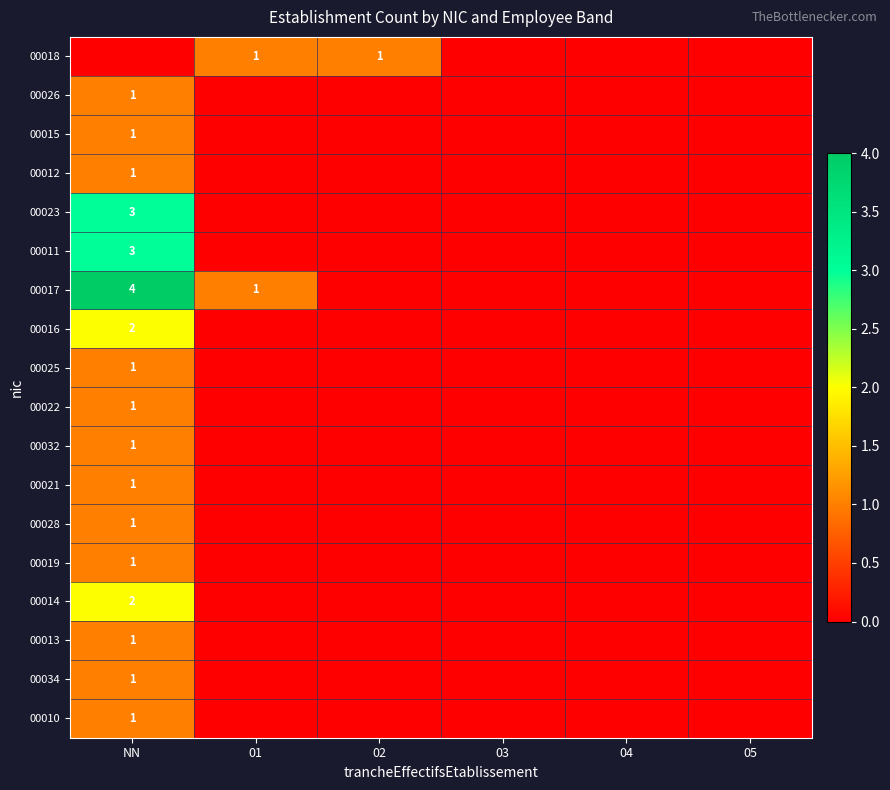

At 05, list the series in order from largest to smallest.

00018, 00026, 00015, 00012, 00023, 00011, 00017, 00016, 00025, 00022, 00032, 00021, 00028, 00019, 00014, 00013, 00034, 00010